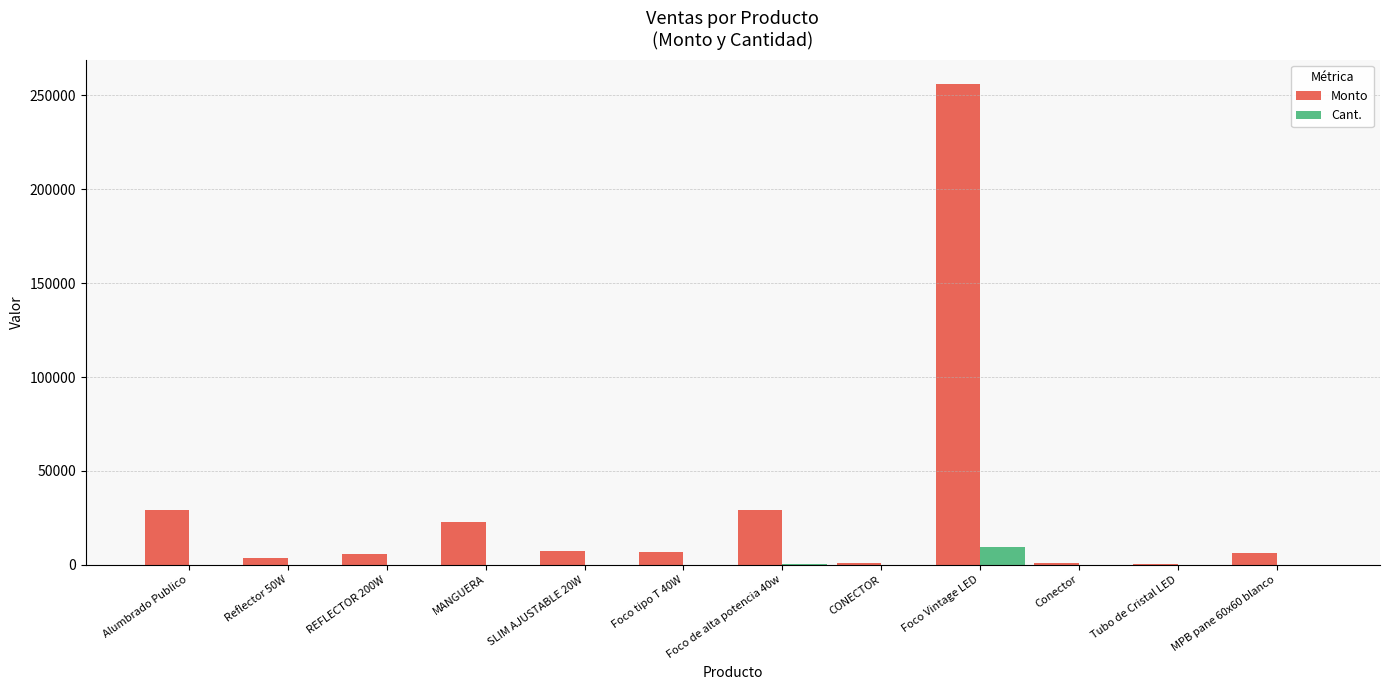

What are all the series names shown in the legend?

Monto, Cant.